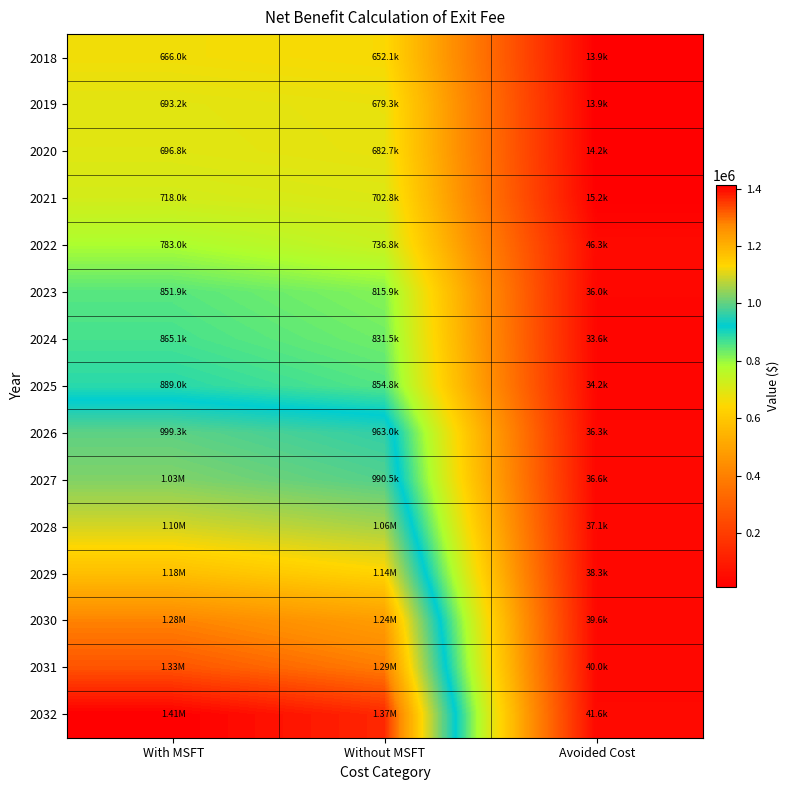

At Avoided Cost, list the series in order from largest to smallest.

2022, 2032, 2031, 2030, 2029, 2028, 2027, 2026, 2023, 2025, 2024, 2021, 2020, 2018, 2019